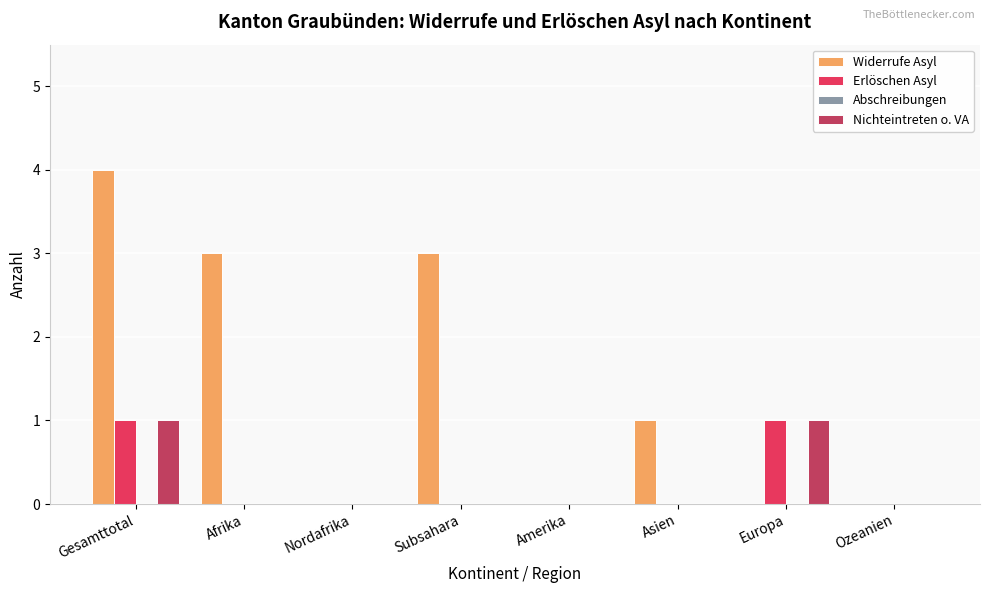

At which label does Widerrufe Asyl first exceed 1?

Gesamttotal